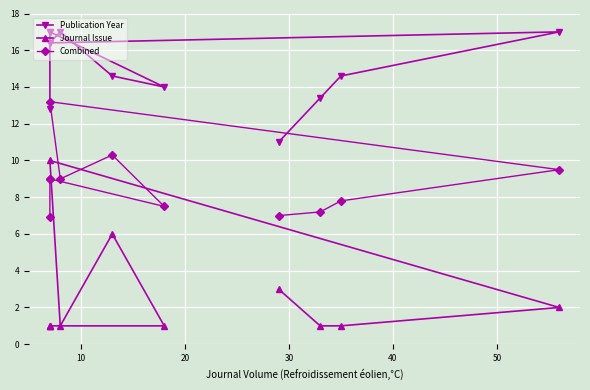

True or false: Publication Year and Combined cross at least once.

False